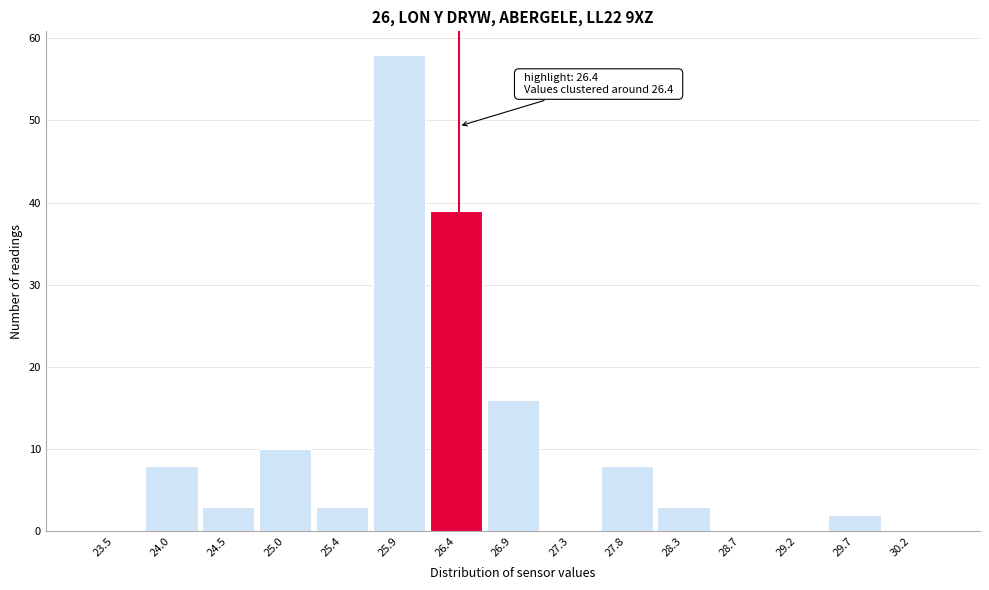

Over which range of the x-axis is the bar tallest?

25.65 to 26.15